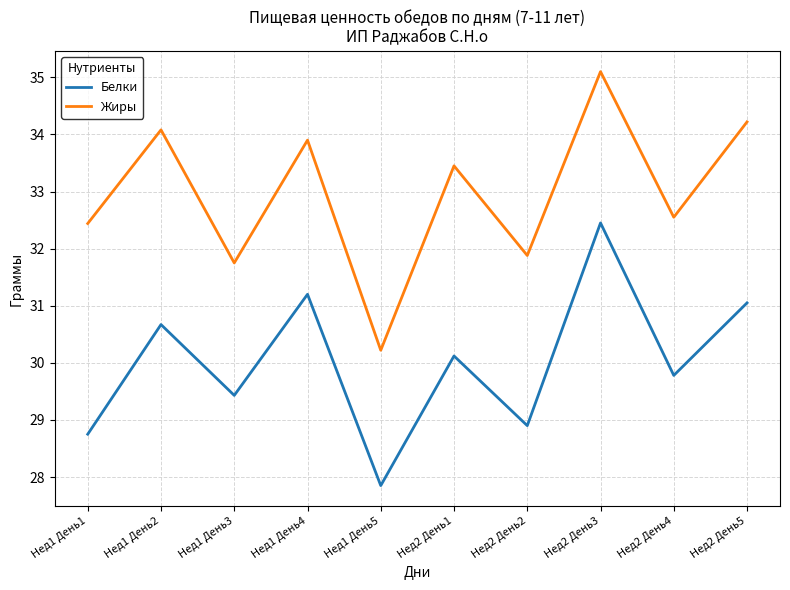

Is it true that Белки equals 39.0 at Нед1 День5?

False